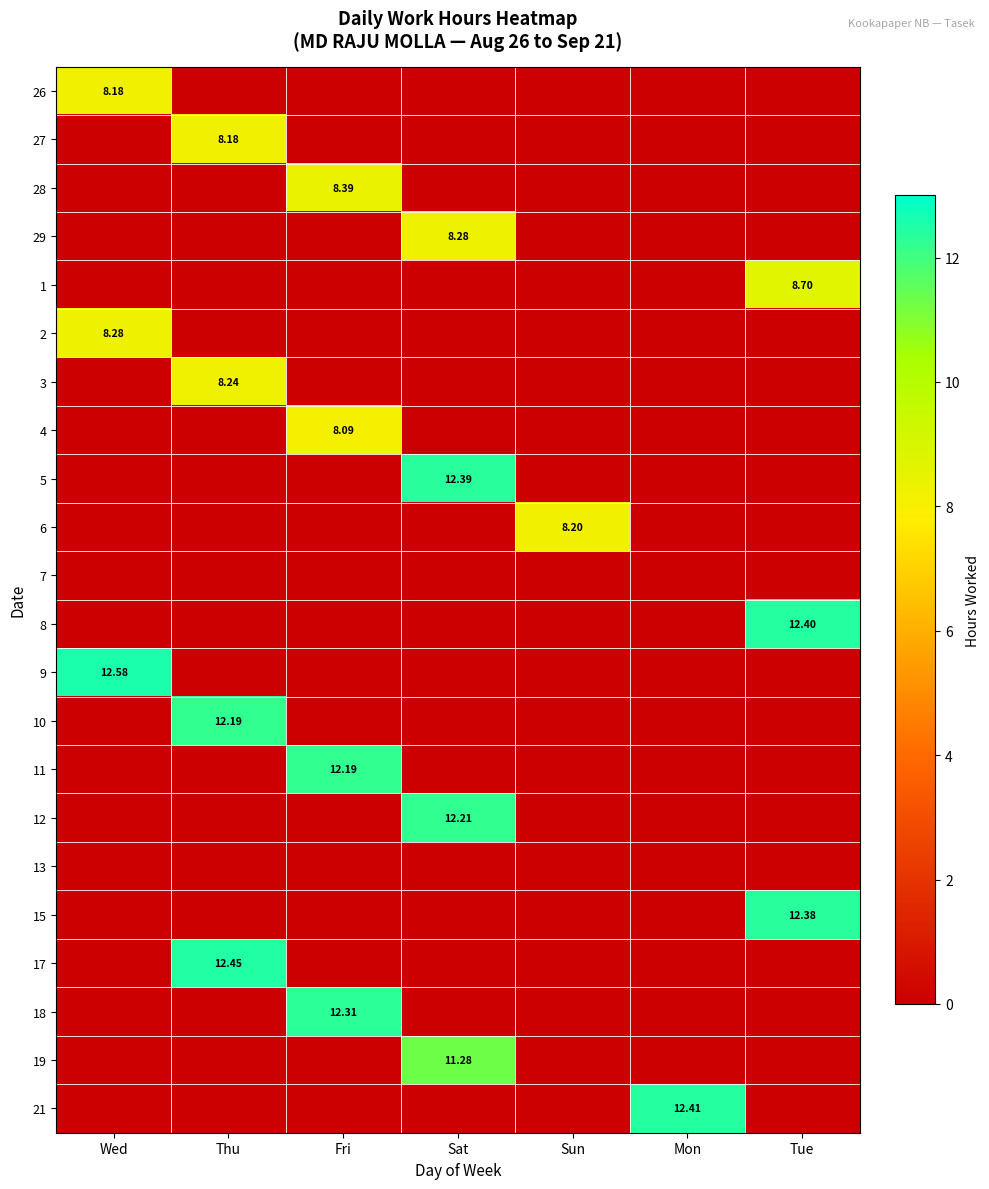

What is the spread (max minus min) of values at Thu?

12.4